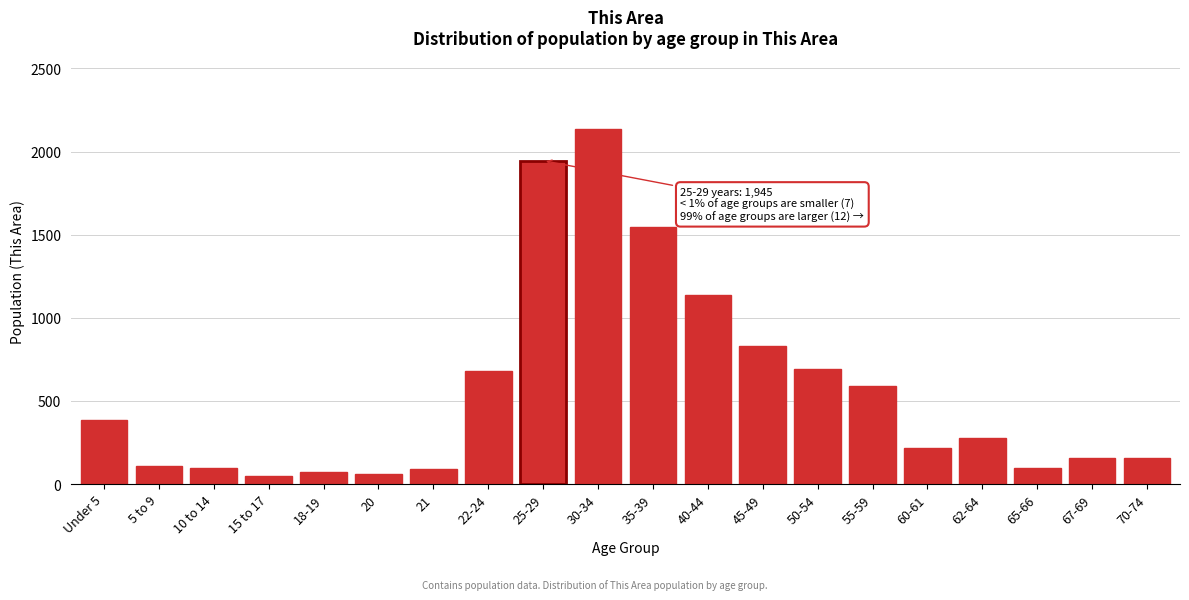

What is the value of the 1st bar from the left?

382